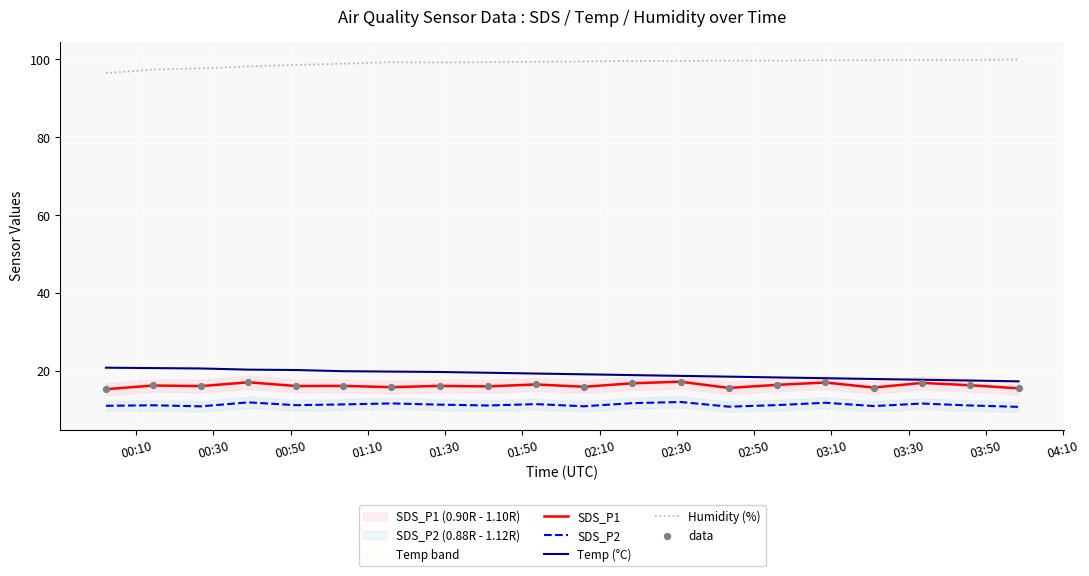

Which series has the largest Y range (max minus min)?

Temp (°C)